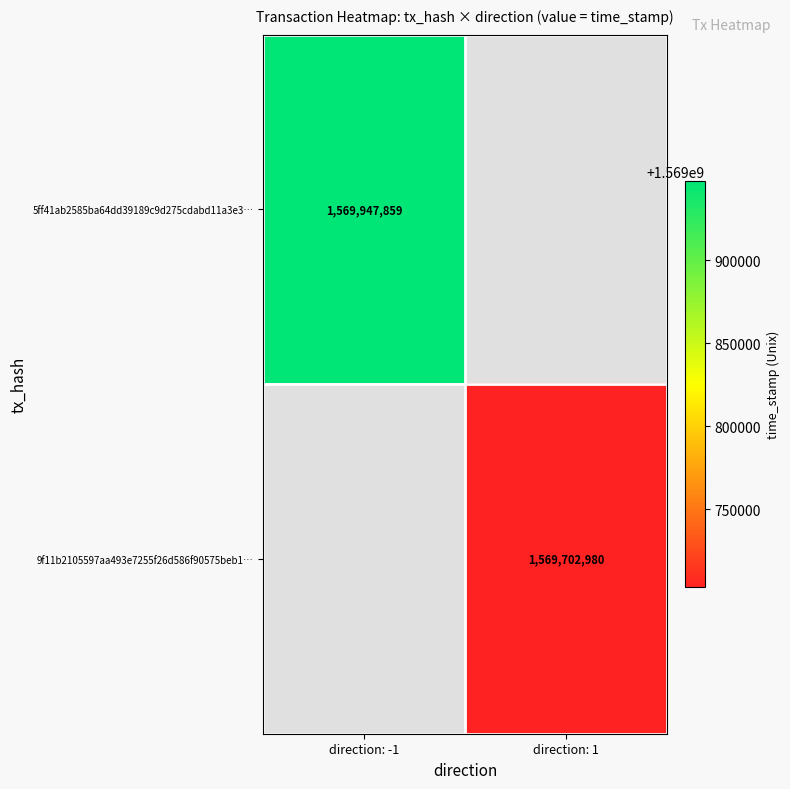

The value of 5ff41ab2585ba64dd39189c9d275cdabd11a3e3… at direction: -1 is 1569947859. True or false?

True